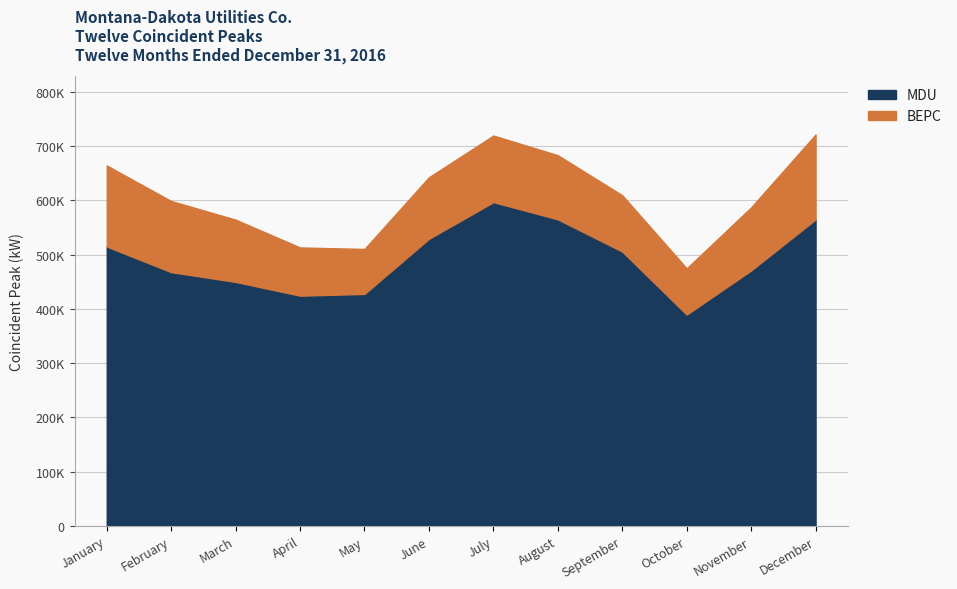

What is the value of the MDU point at the 7th from the left?

596813